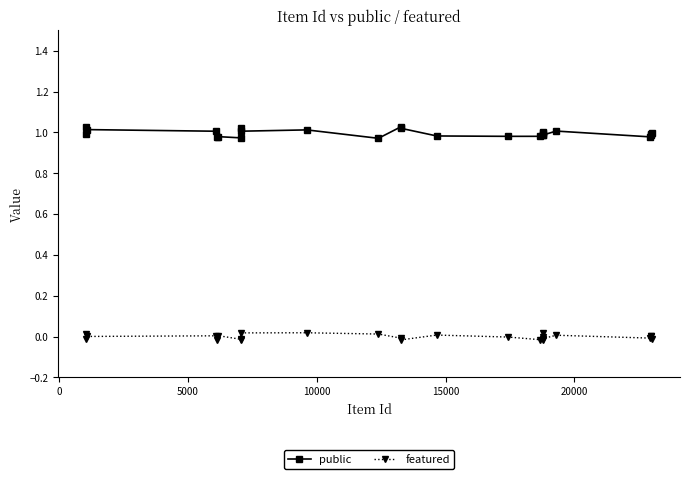

Which series has the largest total across all categories?

public